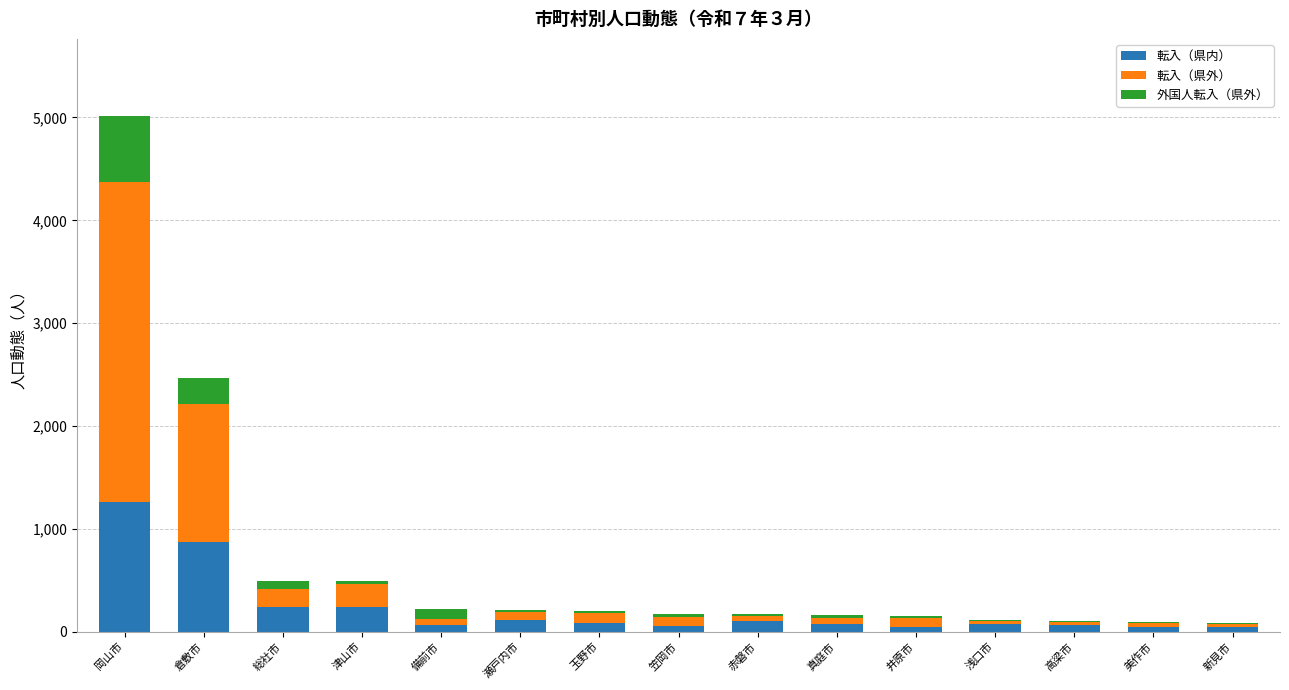

Which category has the highest value in the 転入（県内） series?

岡山市